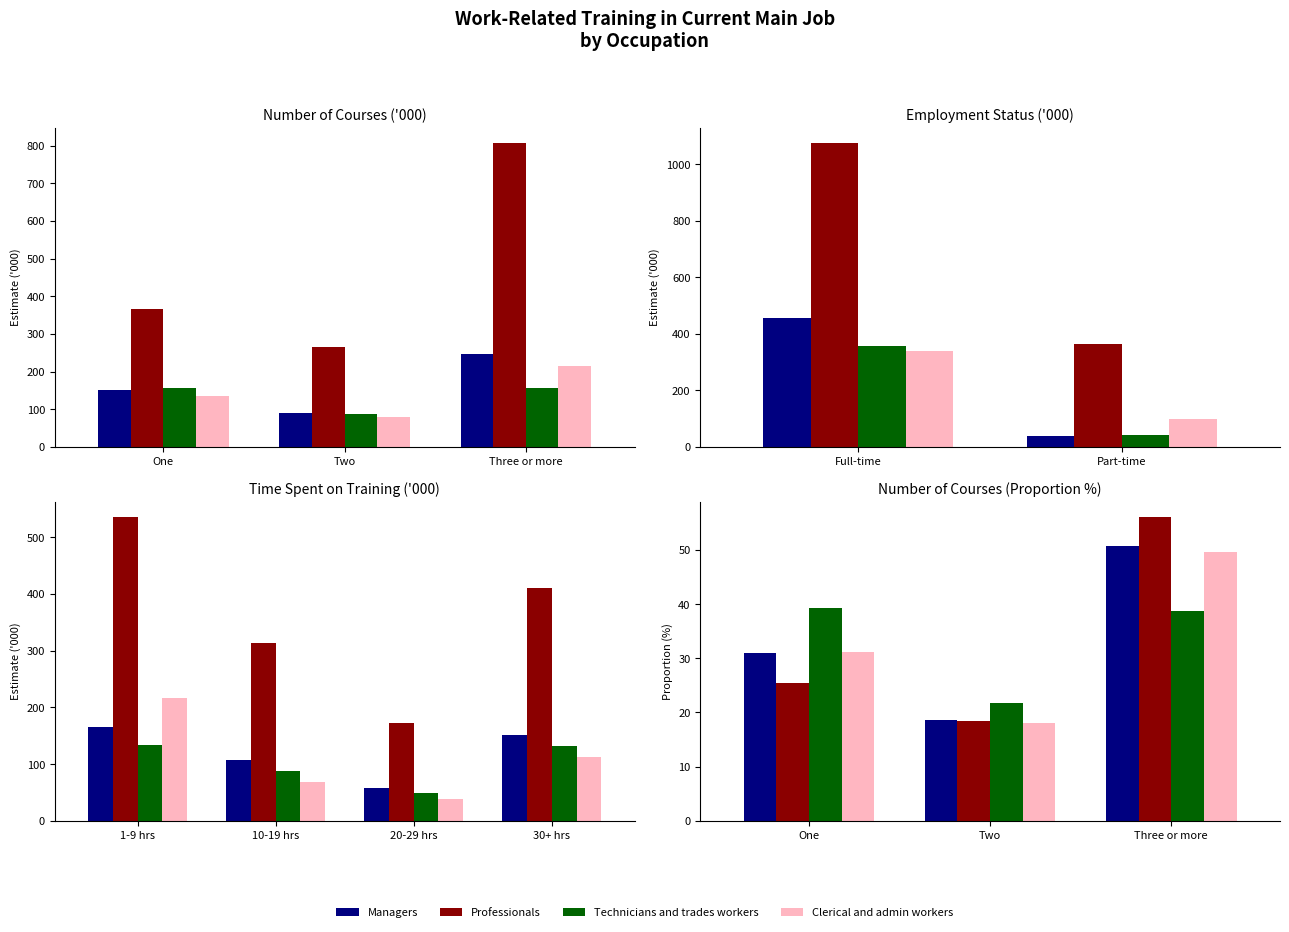

List the series in order of their peak value, highest first.

Professionals, Managers, Clerical and admin workers, Technicians and trades workers